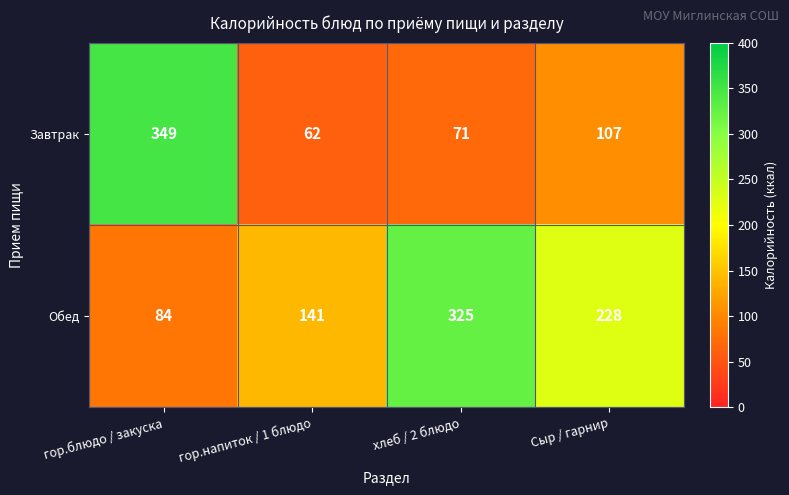

What is the spread (max minus min) of values at хлеб / 2 блюдо?

254